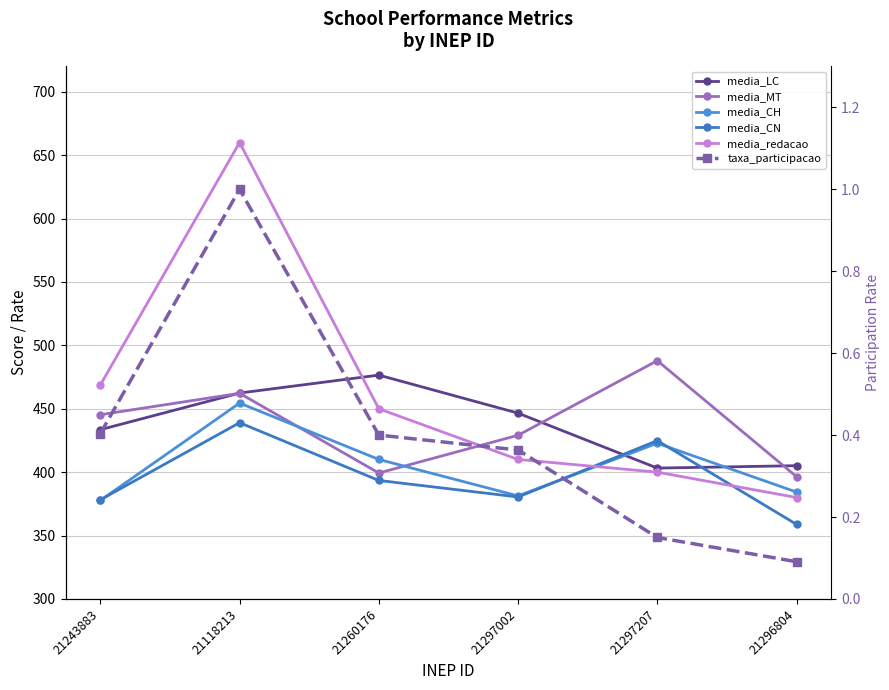

Between which two adjacent categories do media_LC and media_CH first intersect?

21297002 and 21297207